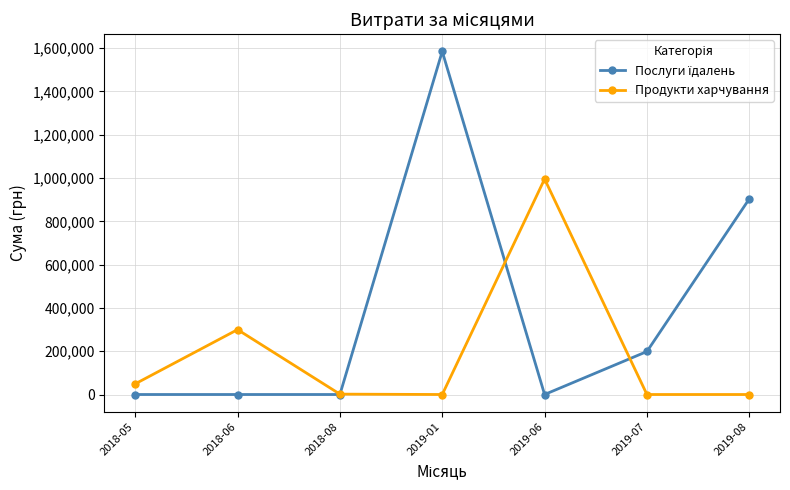

Count the number of data series in this chart.

2